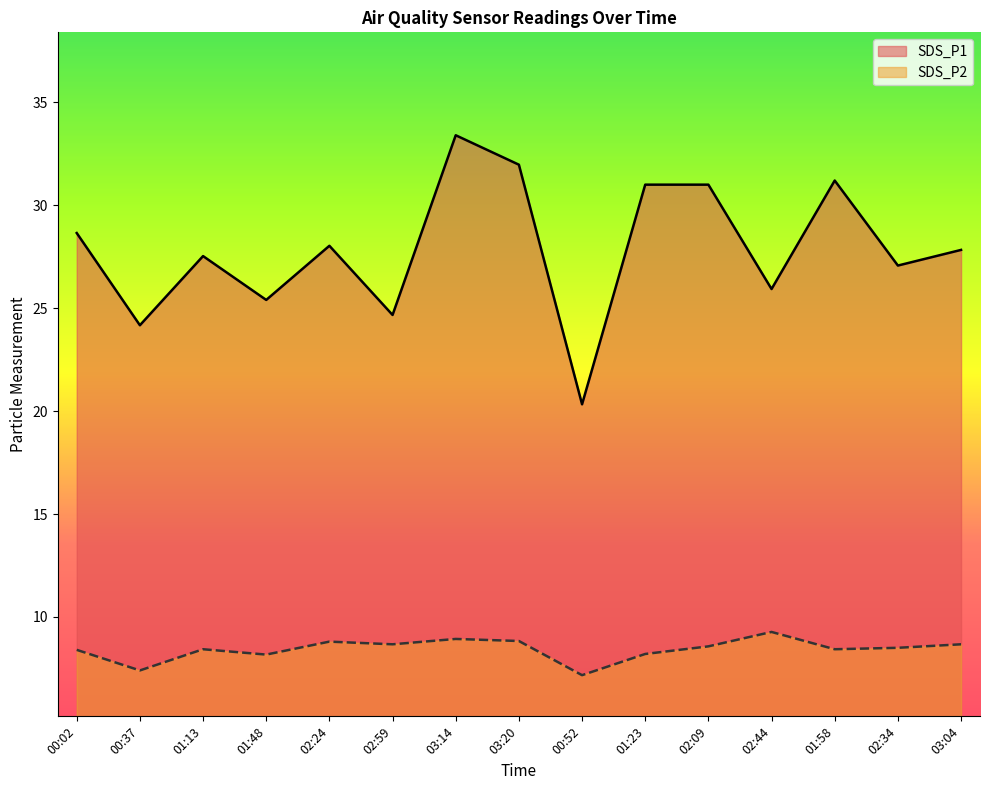

True or false: SDS_P2 has a value of 7.2 at 00:52.

True